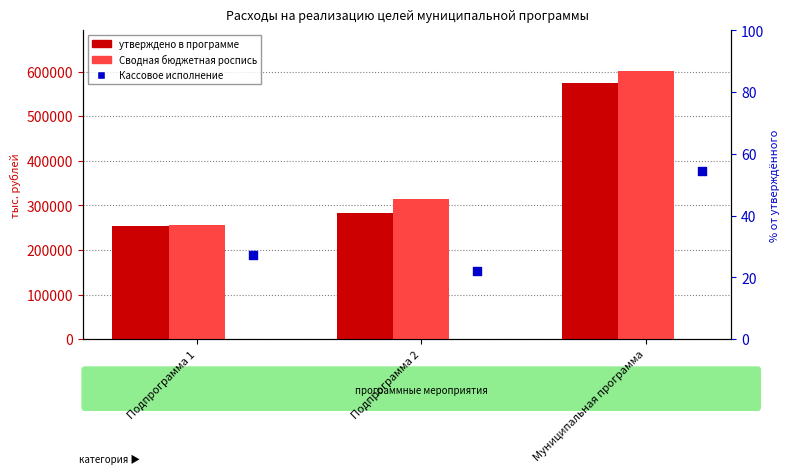

Which series reaches the maximum Y coordinate?

Сводная бюджетная роспись